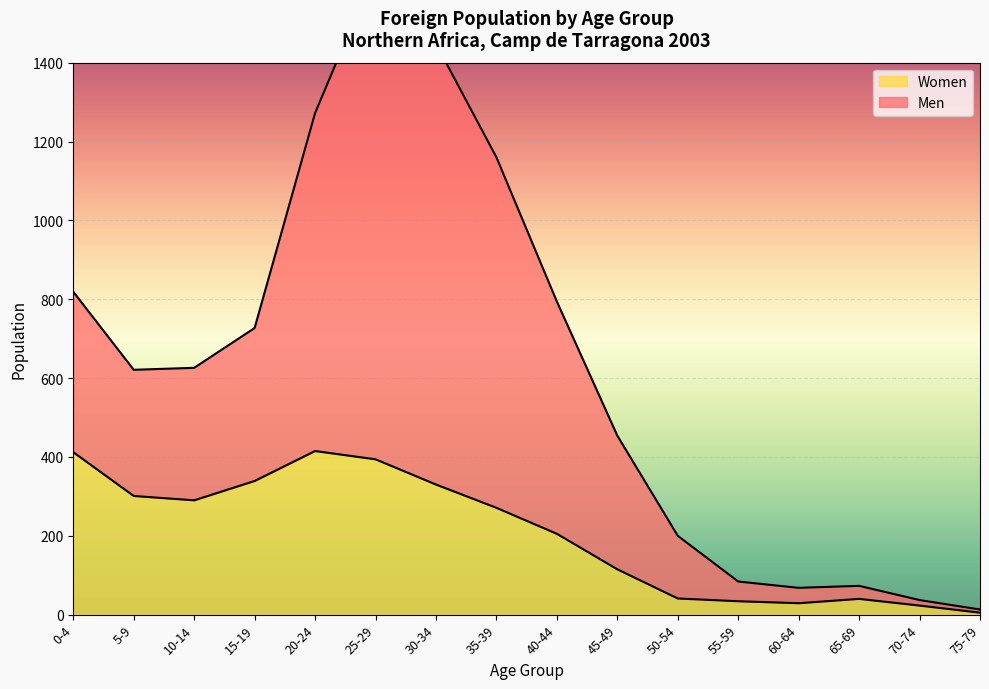

Where is the first local minimum for Women?

10-14